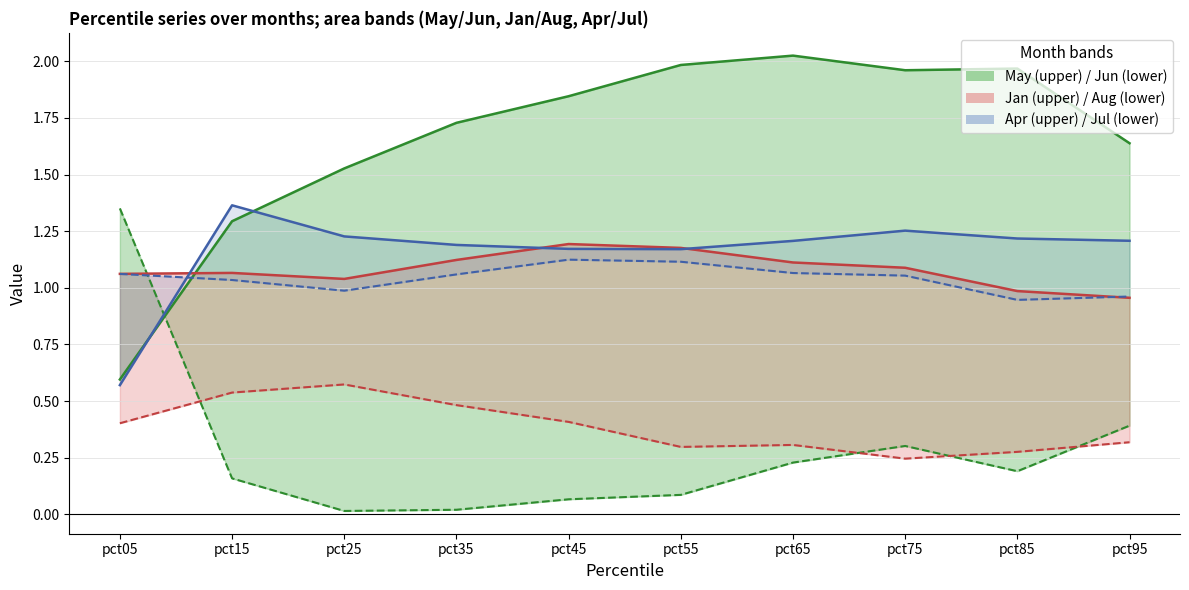

Rank the series by their maximum value, from highest to lowest.

May_upper, Apr_upper, Jun, Jan_upper, Jul, Aug